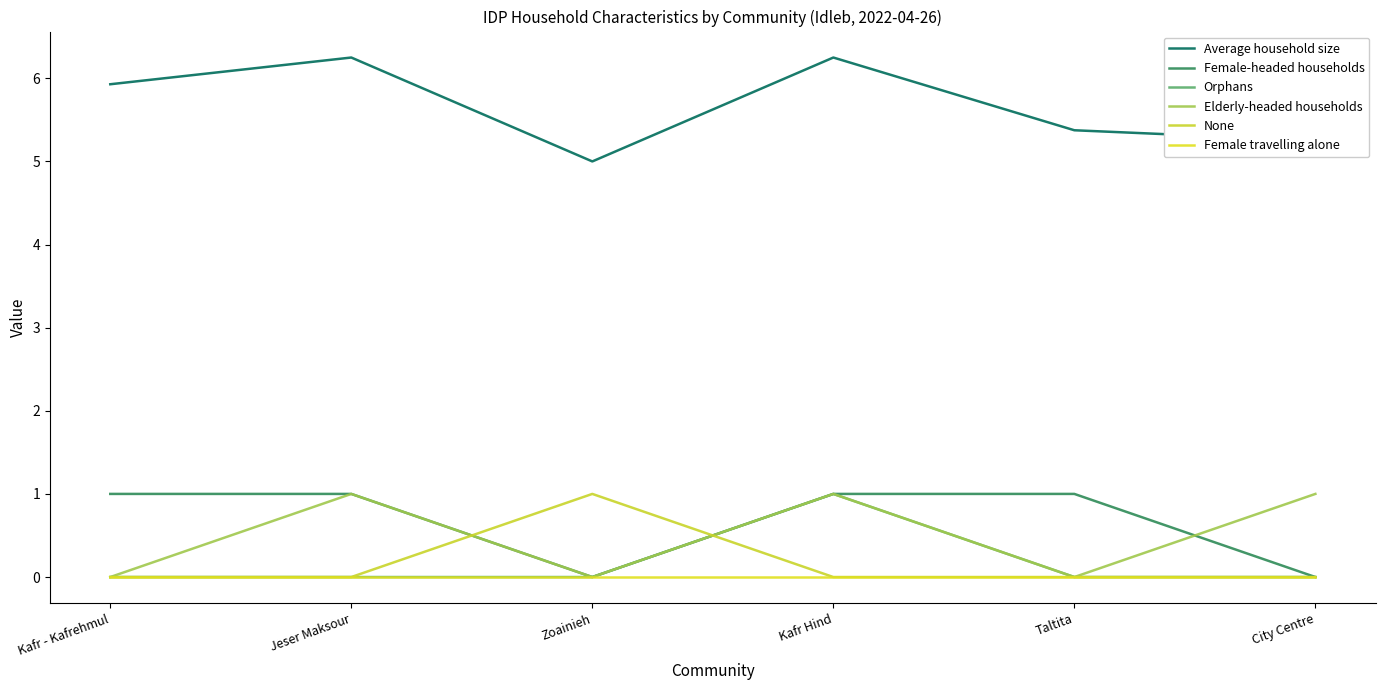

True or false: Female travelling alone and Female-headed households intersect in this chart.

False